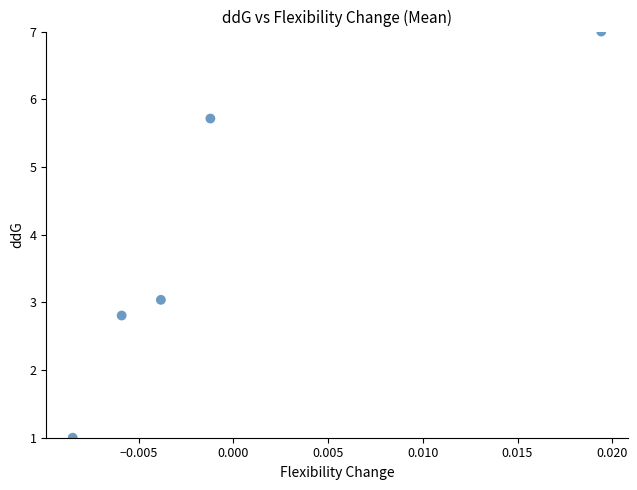

What is the average Y value?

3.9